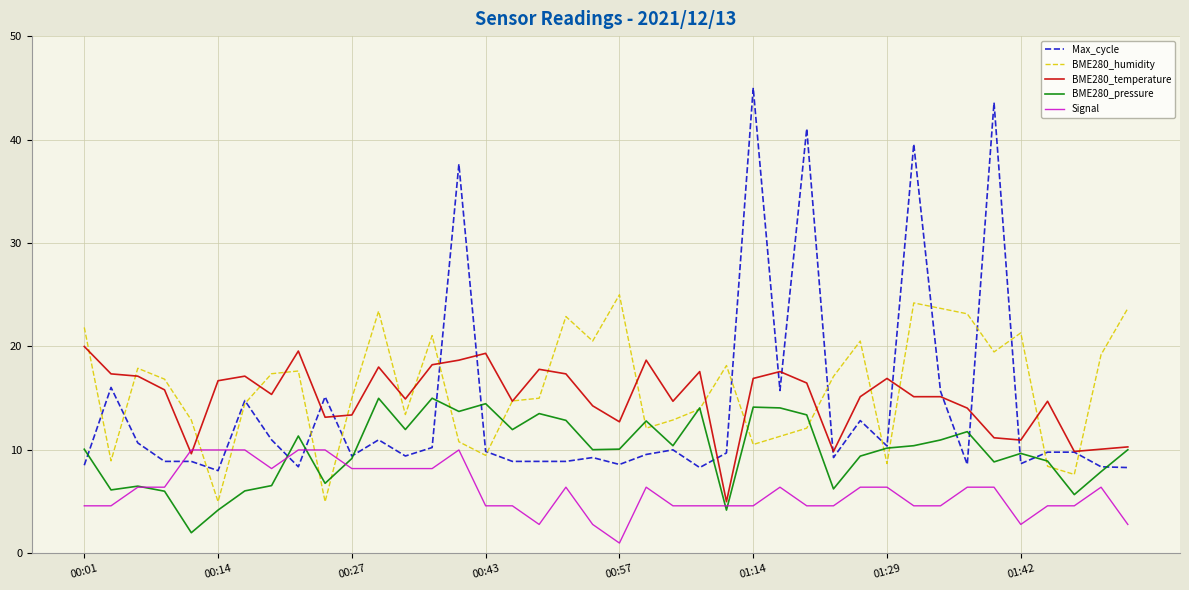

Rank the series by their maximum value, from highest to lowest.

Max_cycle, BME280_humidity, BME280_temperature, BME280_pressure, Signal